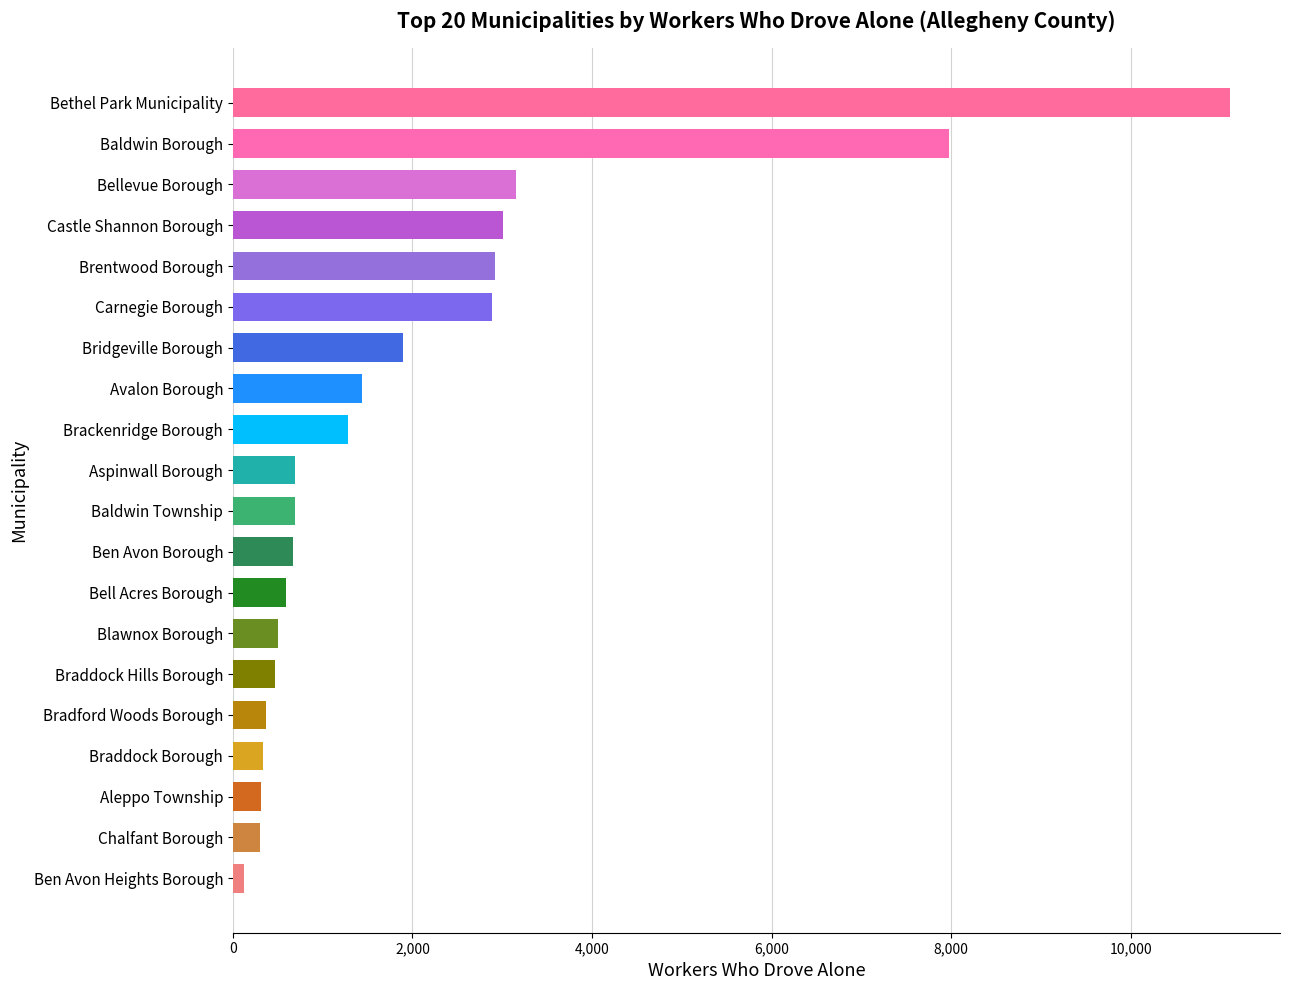

Where is the data nearest to the value 5617?

Baldwin Borough